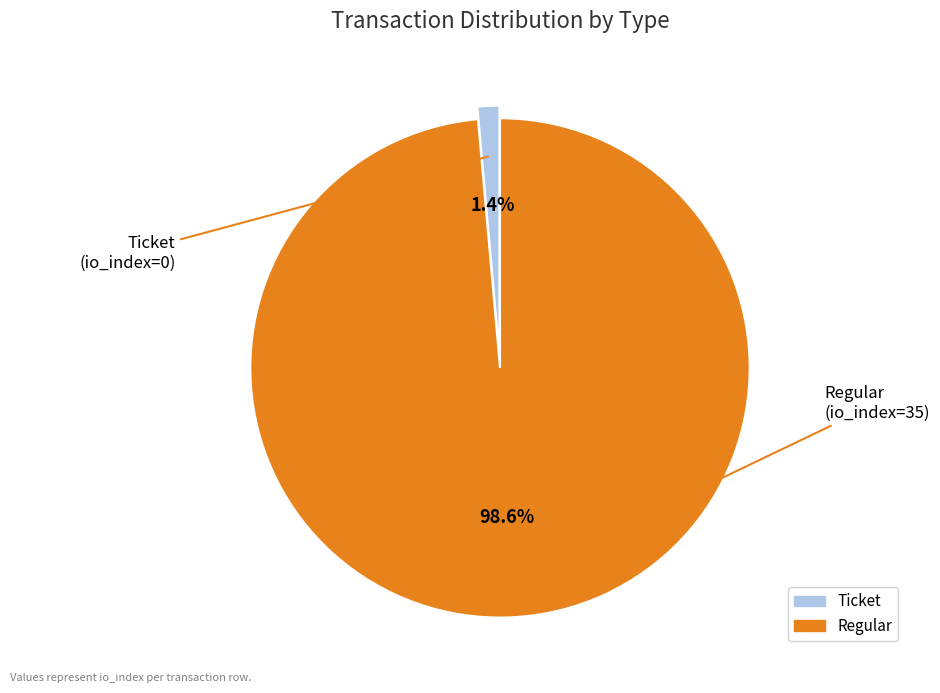

To the nearest percent, what is the average slice percentage?

50%